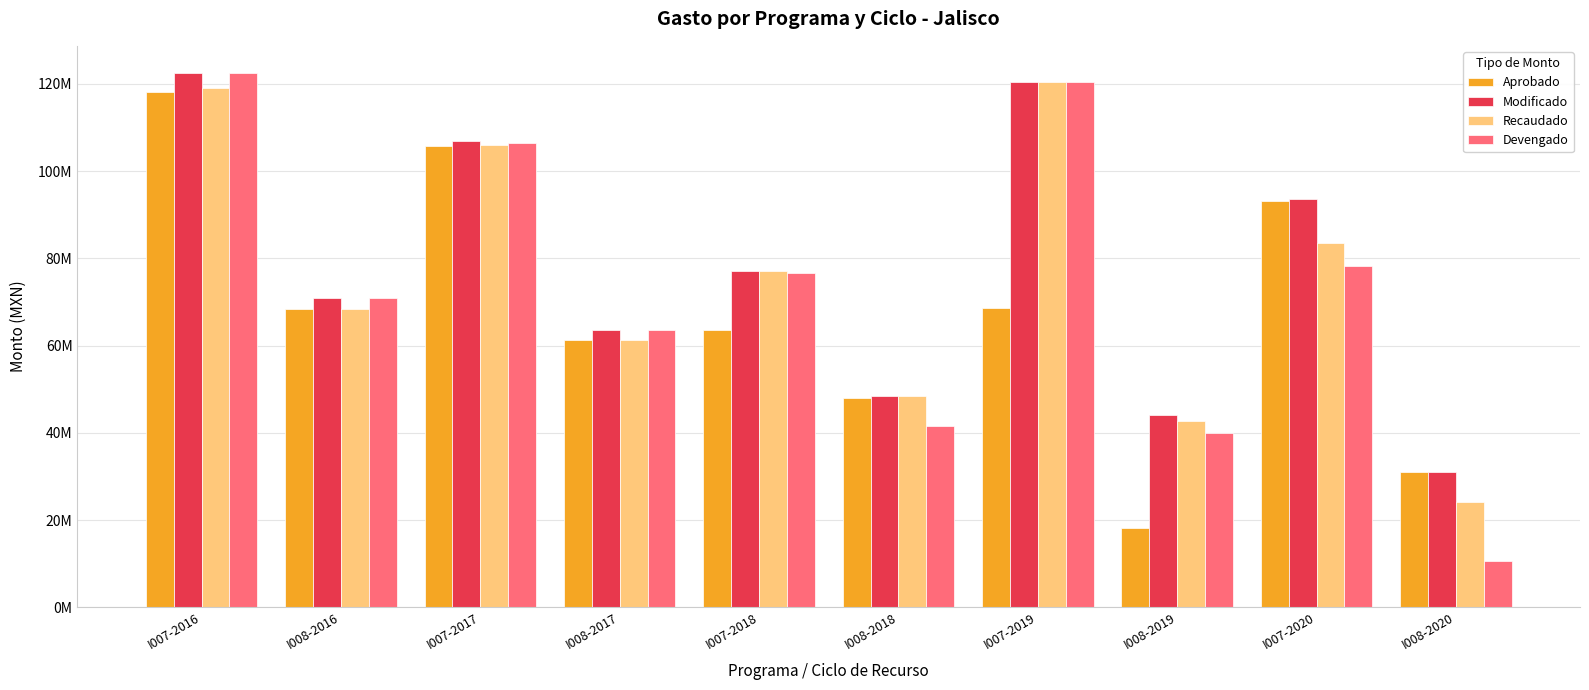

At I008-2019, list the series in order from largest to smallest.

Modificado, Recaudado, Devengado, Aprobado